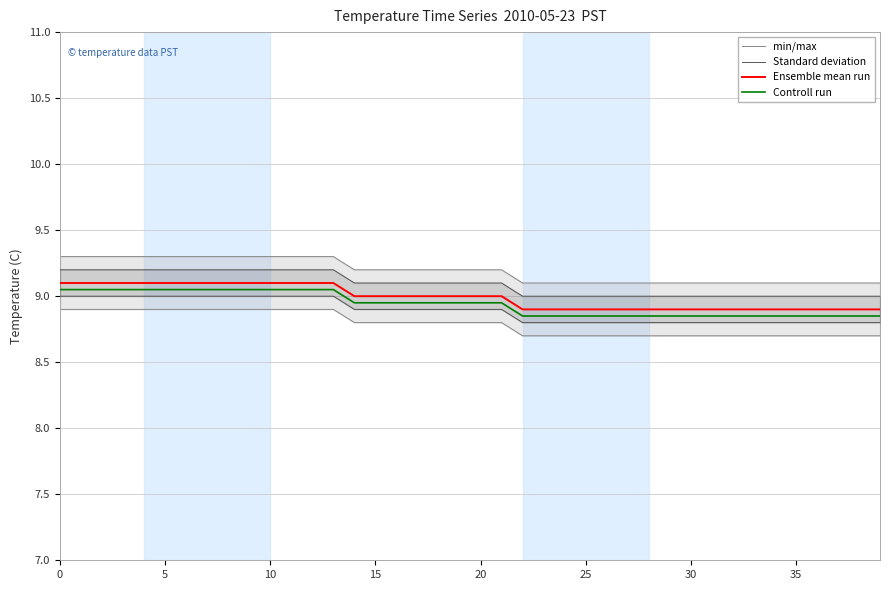

Is it true that Standard deviation equals 9.0 at 38?

True